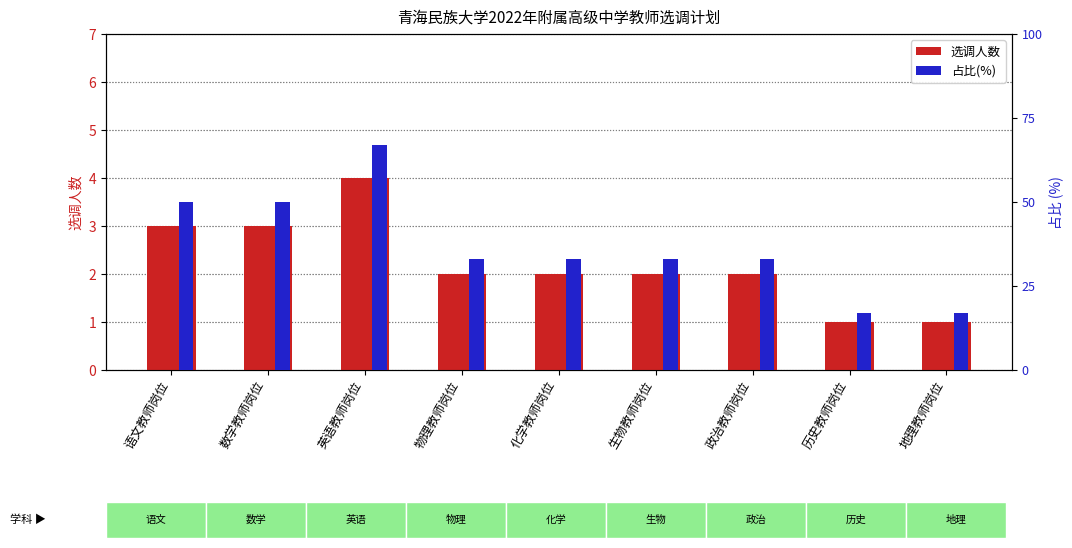

Which category has the lowest value across all series?

历史教师岗位